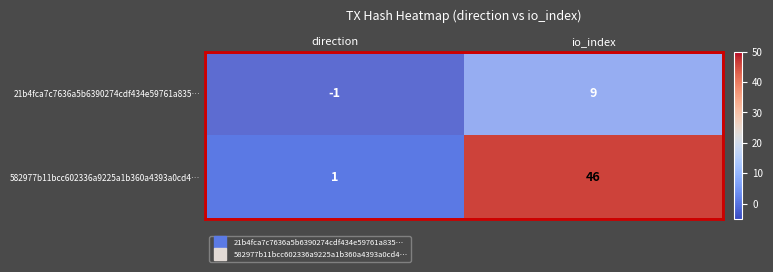

At which category does the chart reach its peak across all series?

io_index